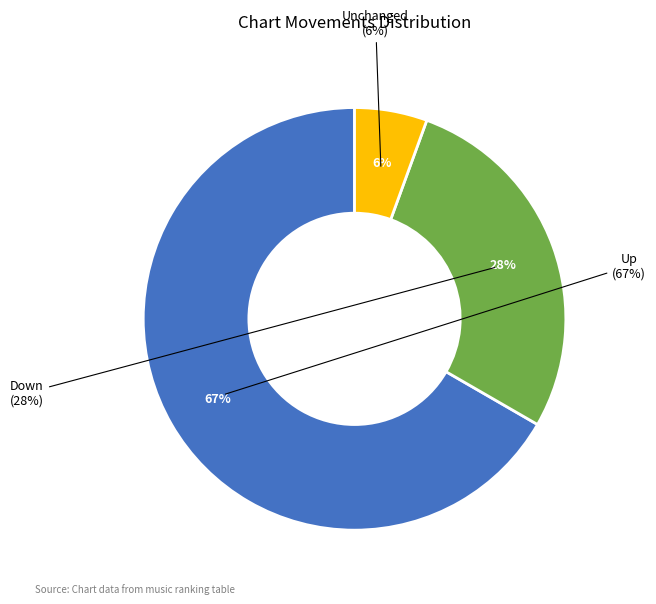

True or false: up accounts for 67% of the total.

True